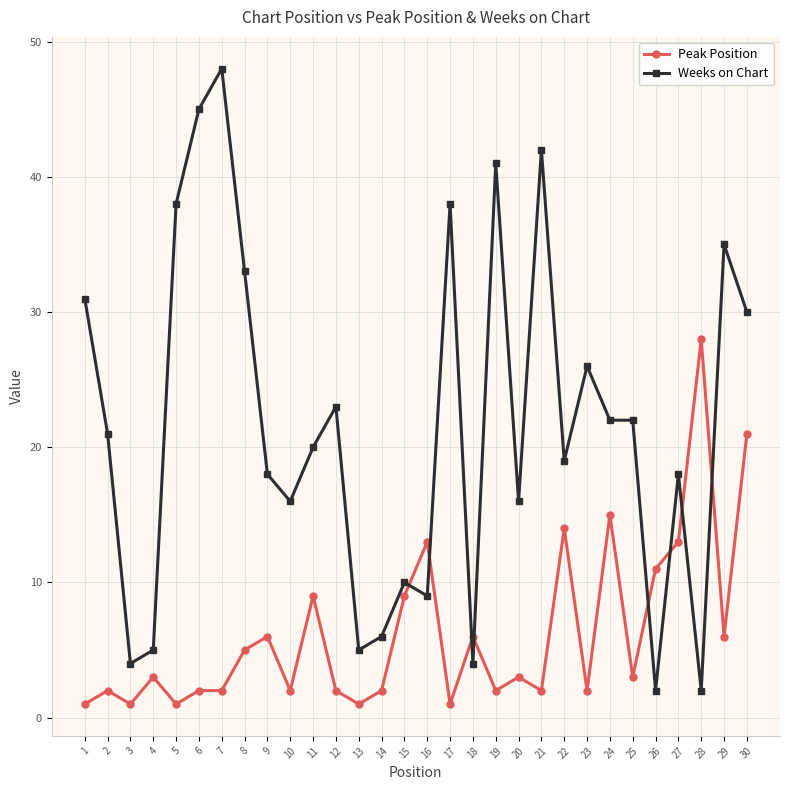

At which category does Weeks on Chart reach its first local peak?

7